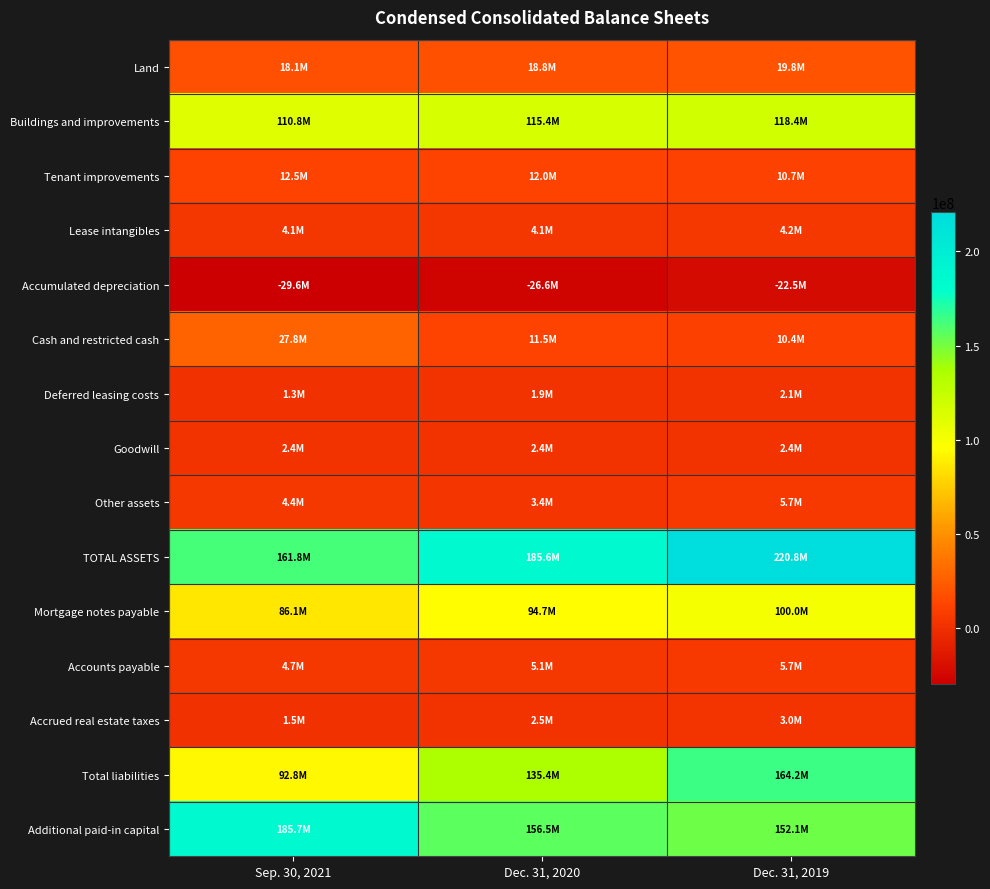

Between Dec. 31, 2019 and Dec. 31, 2020, which is larger?

Dec. 31, 2019